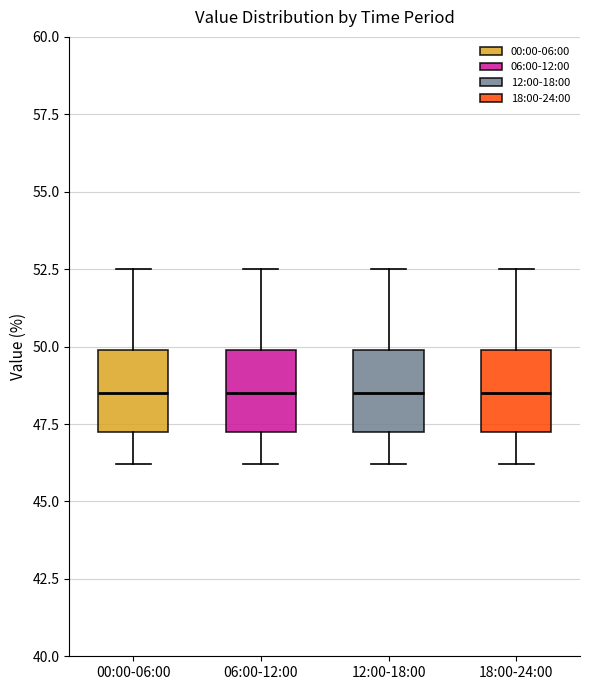

Where is the upper edge of the box for 06:00-12:00 on the y-axis? The values are not printed on the chart, so give them approximately, as read against the axis.

50.0